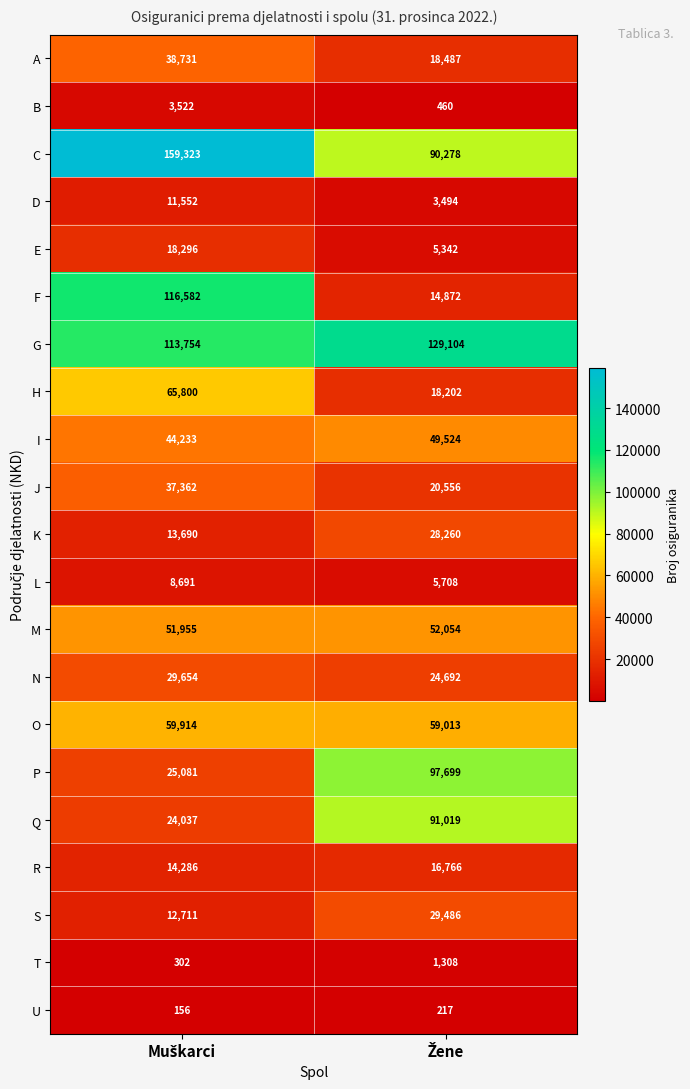

How many data points does each series have?

2